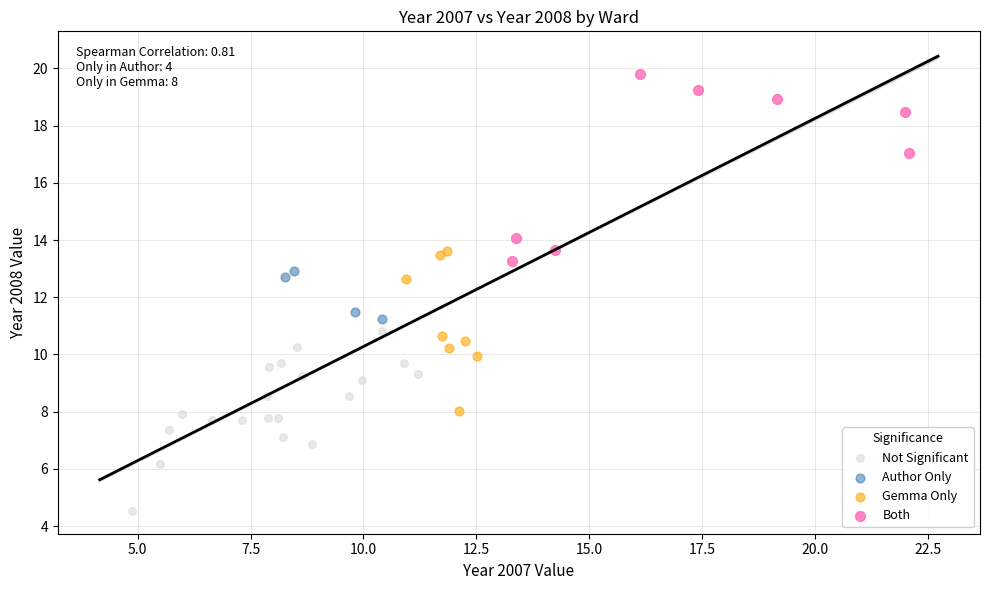

Which series reaches the minimum Y coordinate?

Not Significant